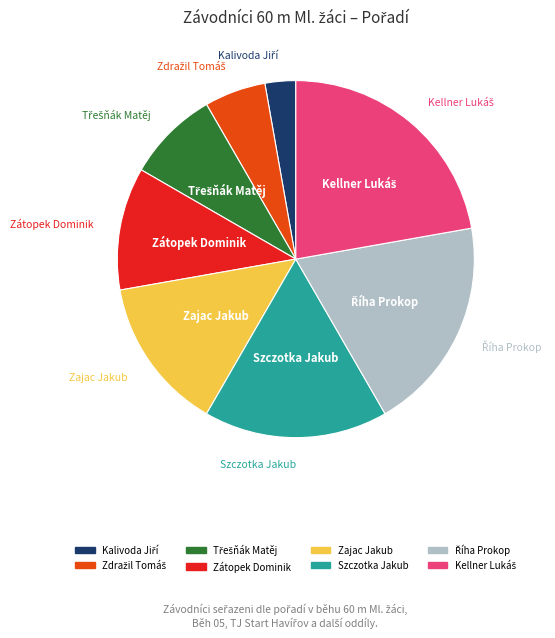

True or false: Zajac Jakub accounts for 14% of the total.

True